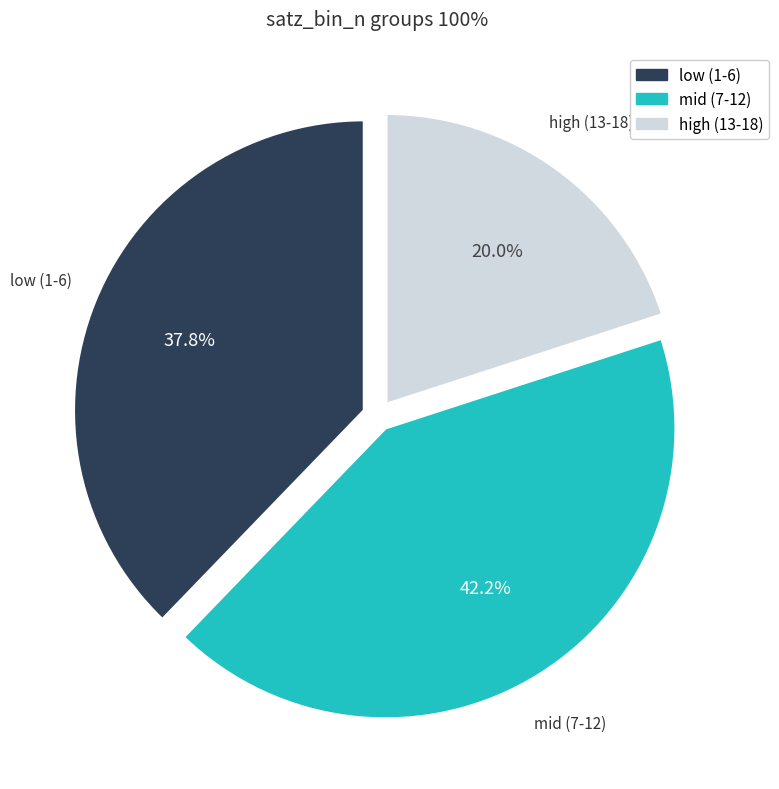

Rank the categories by value from highest to lowest.

mid (7-12), low (1-6), high (13-18)